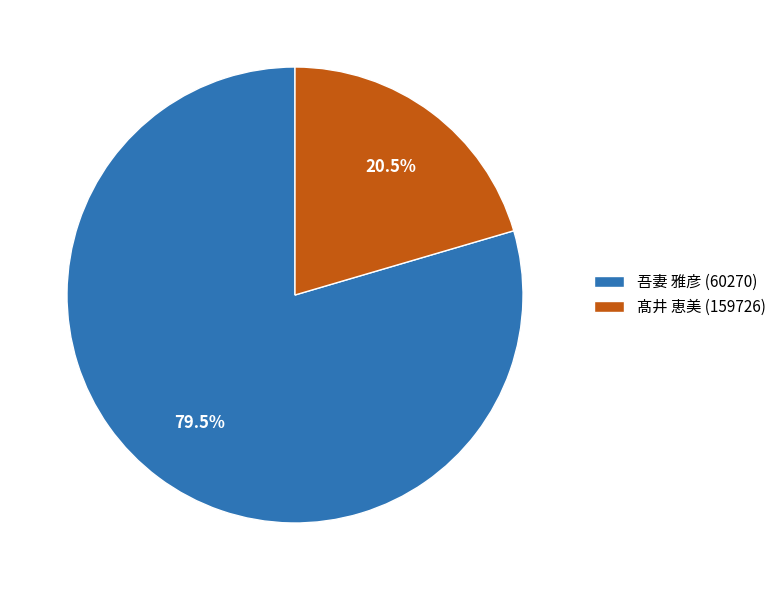

Approximately how many times larger is the value at 髙井 恵美 (159726) compared to 吾妻 雅彦 (60270)?

0.3